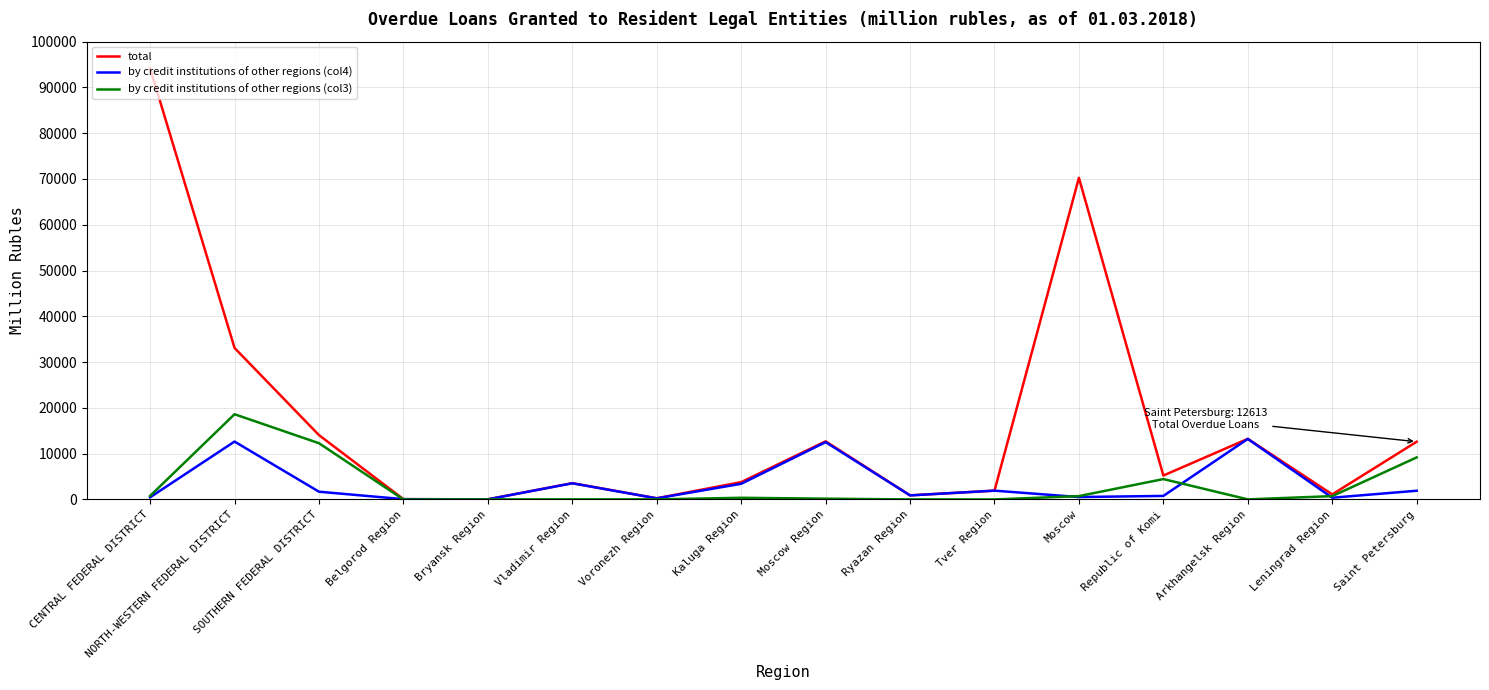

At which category is the sum across all series the highest?

CENTRAL FEDERAL DISTRICT